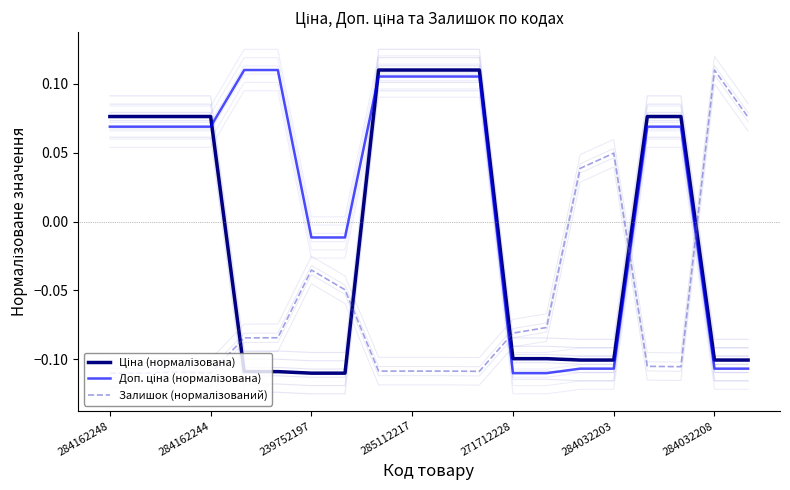

Rank the series by their maximum value, from highest to lowest.

Ціна (нормалізована), Доп. ціна (нормалізована), Залишок (нормалізований)